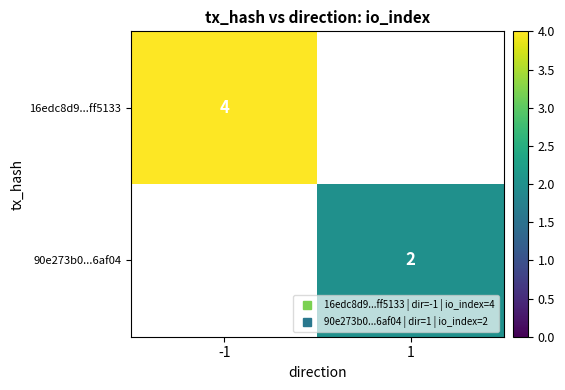

The value of 90e273b0...6af04 at -1 is 0. True or false?

True